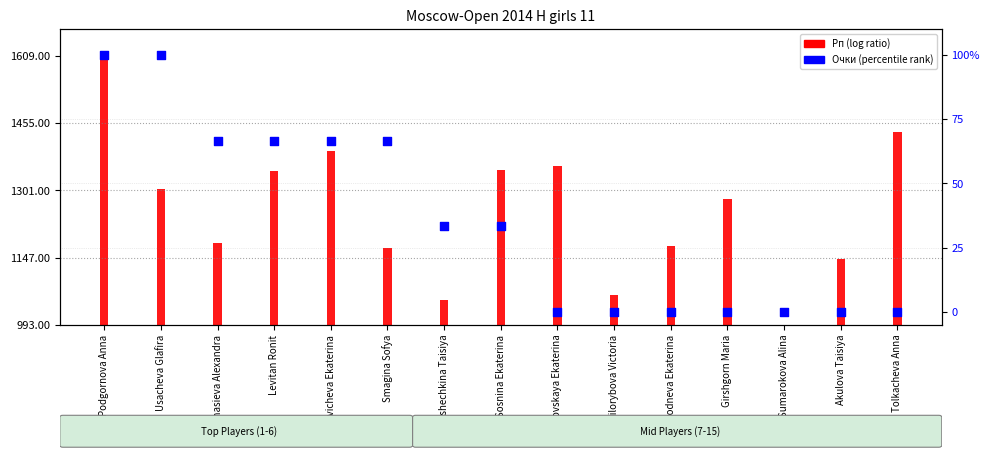

What is the change in value from Sosnina Ekaterina to Sumarokova Alina?

-33.3